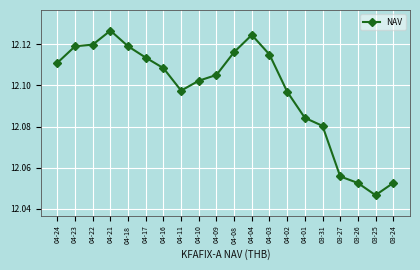

True or false: the data has more than 2 interior local peaks.

False